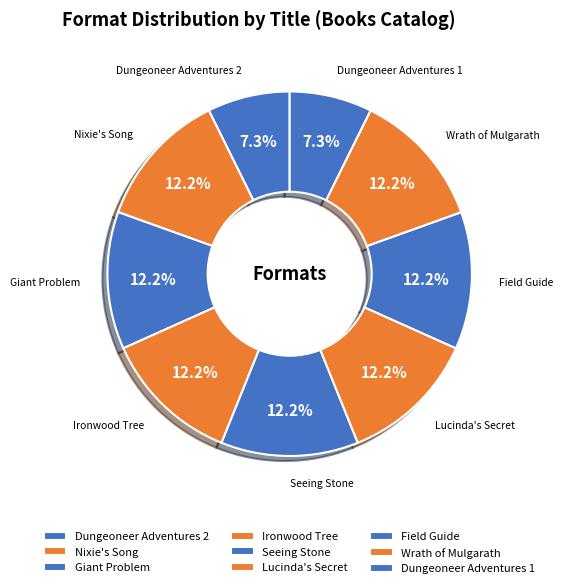

To the nearest percent, what portion does Dungeoneer Adventures 1 represent?

7%